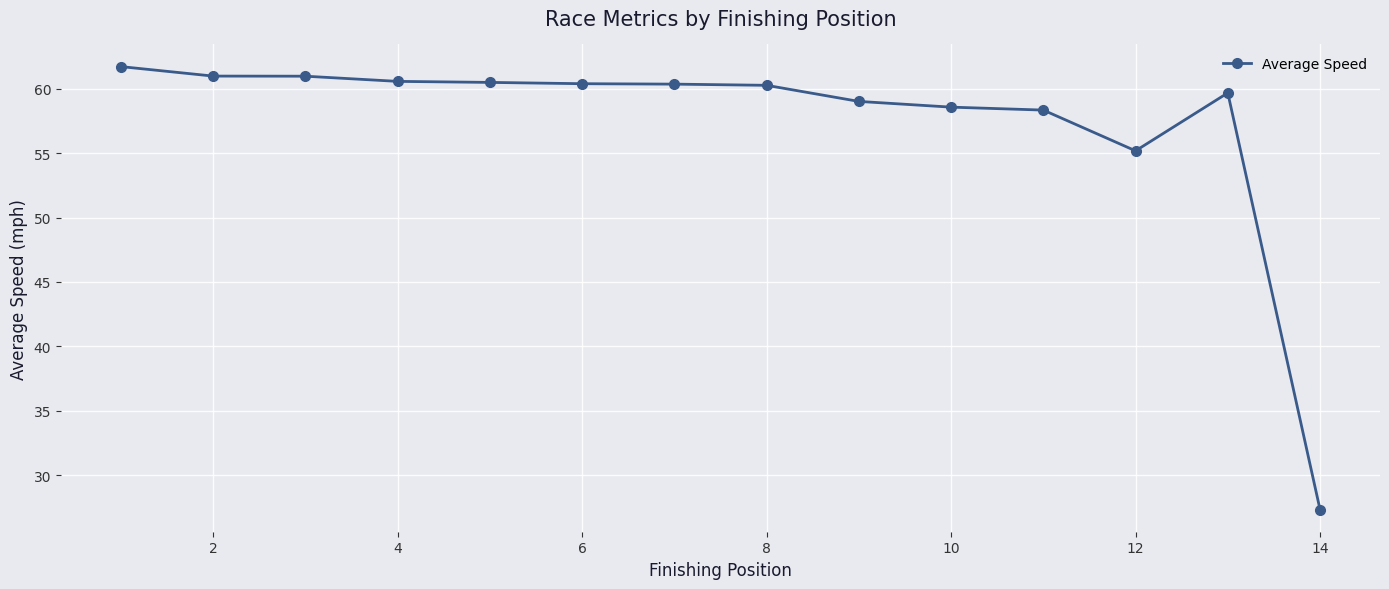

What is the difference between the maximum and second lowest values?

6.5